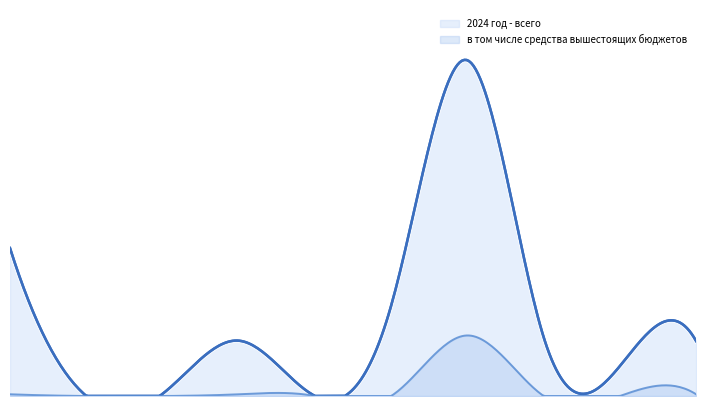

What are all the series names shown in the legend?

2024 год - всего, в том числе средства вышестоящих бюджетов